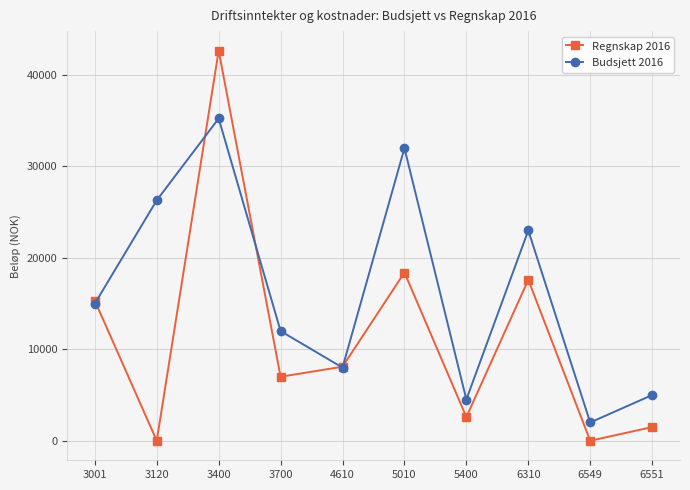

The Regnskap 2016 series shows 42669.4 at 3400. True or false?

True